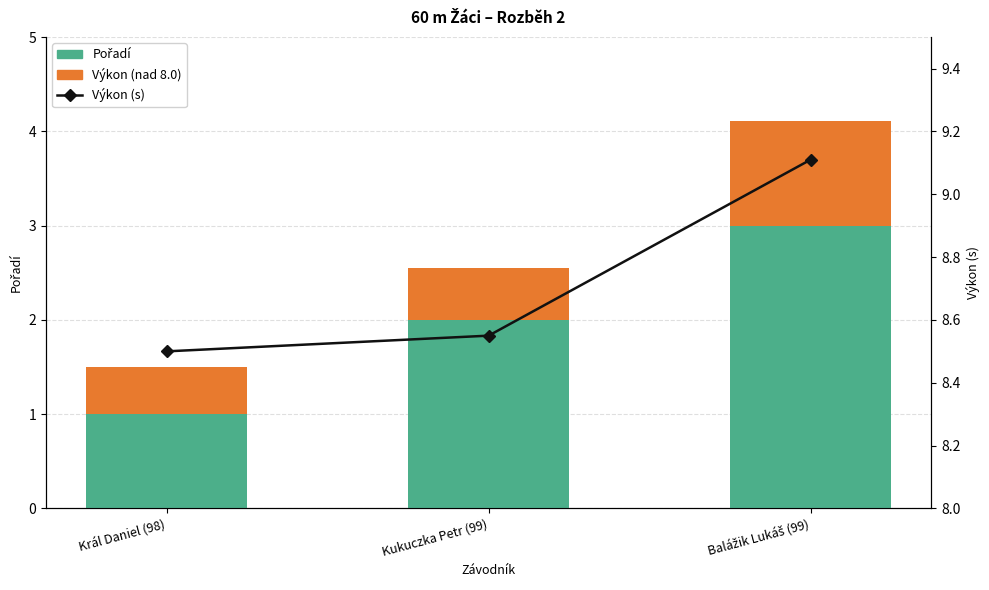

Read the Pořadí value at Kukuczka Petr (99).

2.0